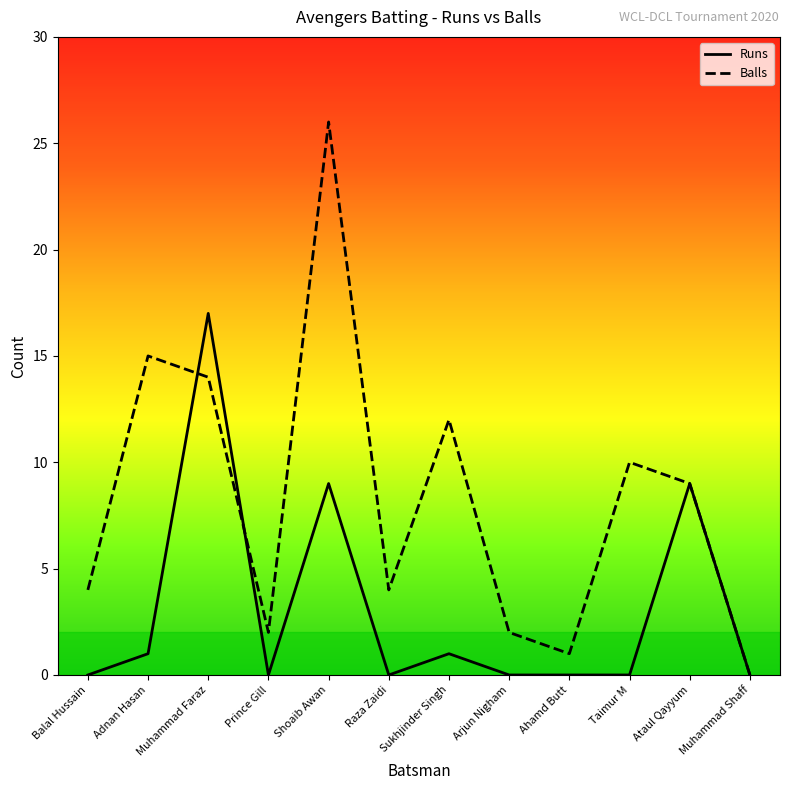

What position from the left is Ahamd Butt?

9